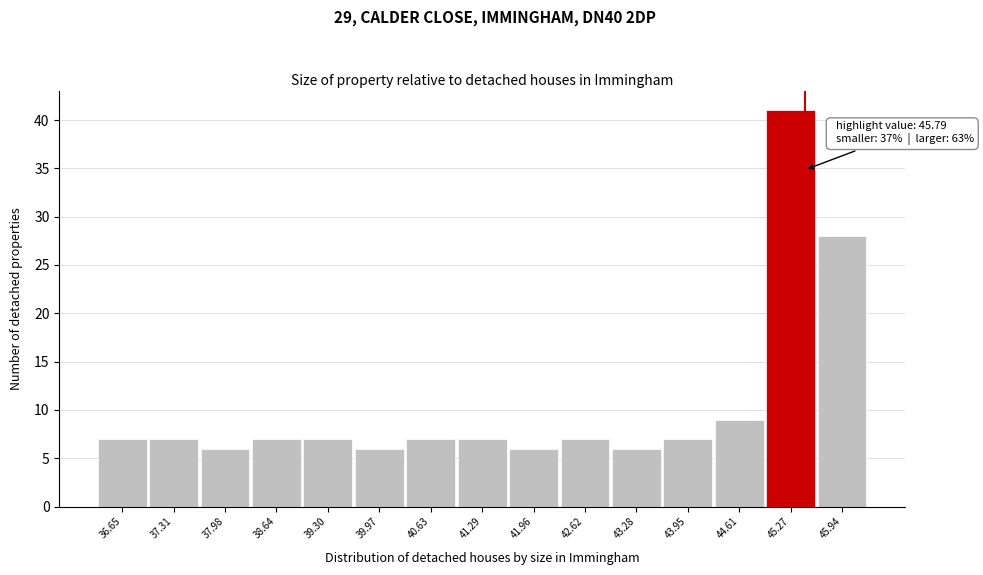

Reading right to left, extract all data points from this chart.

28	41	9	7	6	7	6	7	7	6	7	7	6	7	7